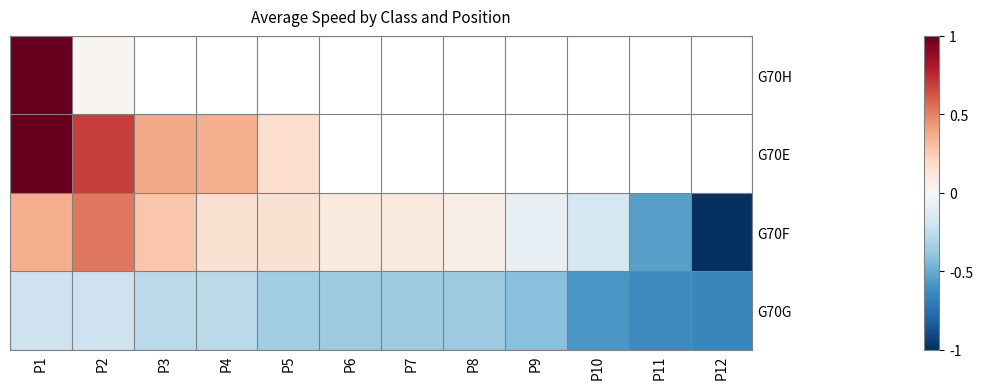

The G70F series shows 0.8 at P2. True or false?

False